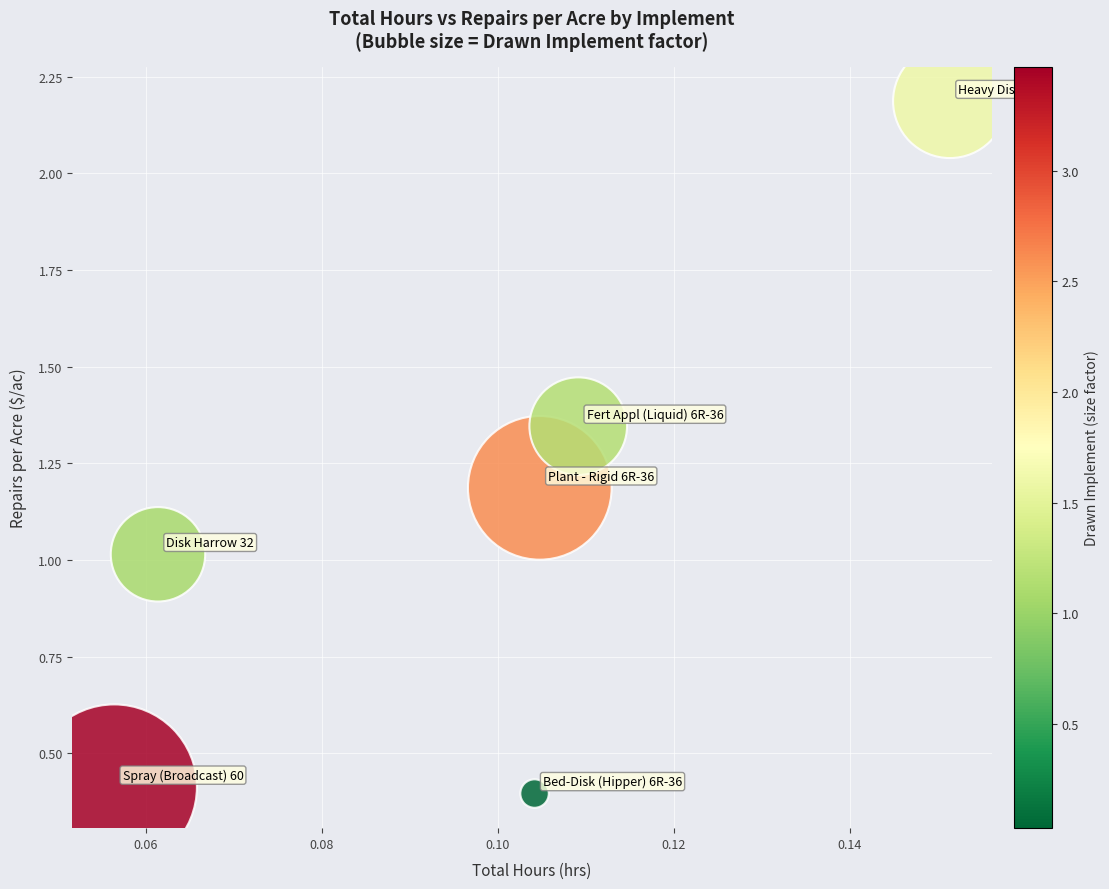

What is the range of Y values (max minus min)?

1.8